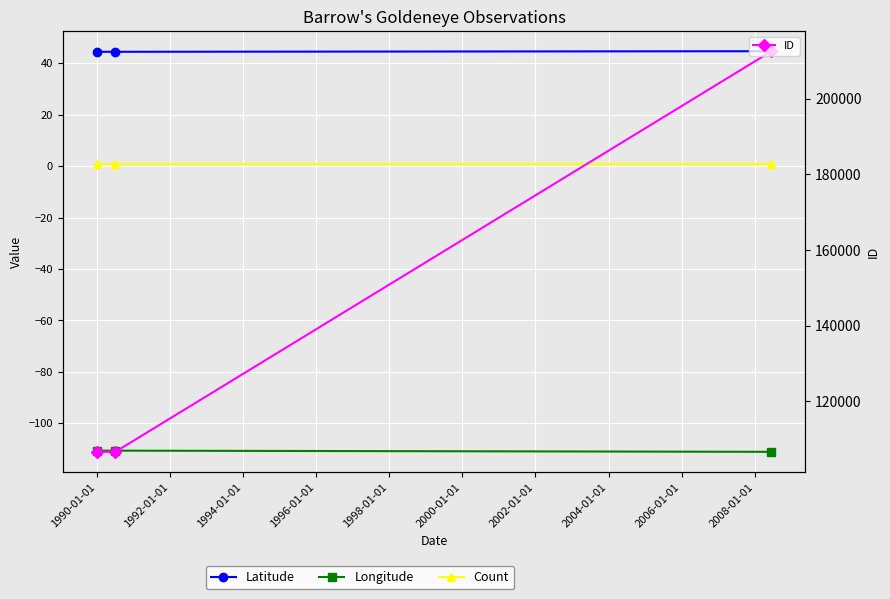

What is the value of the ID point at the 2nd from the left?

106608